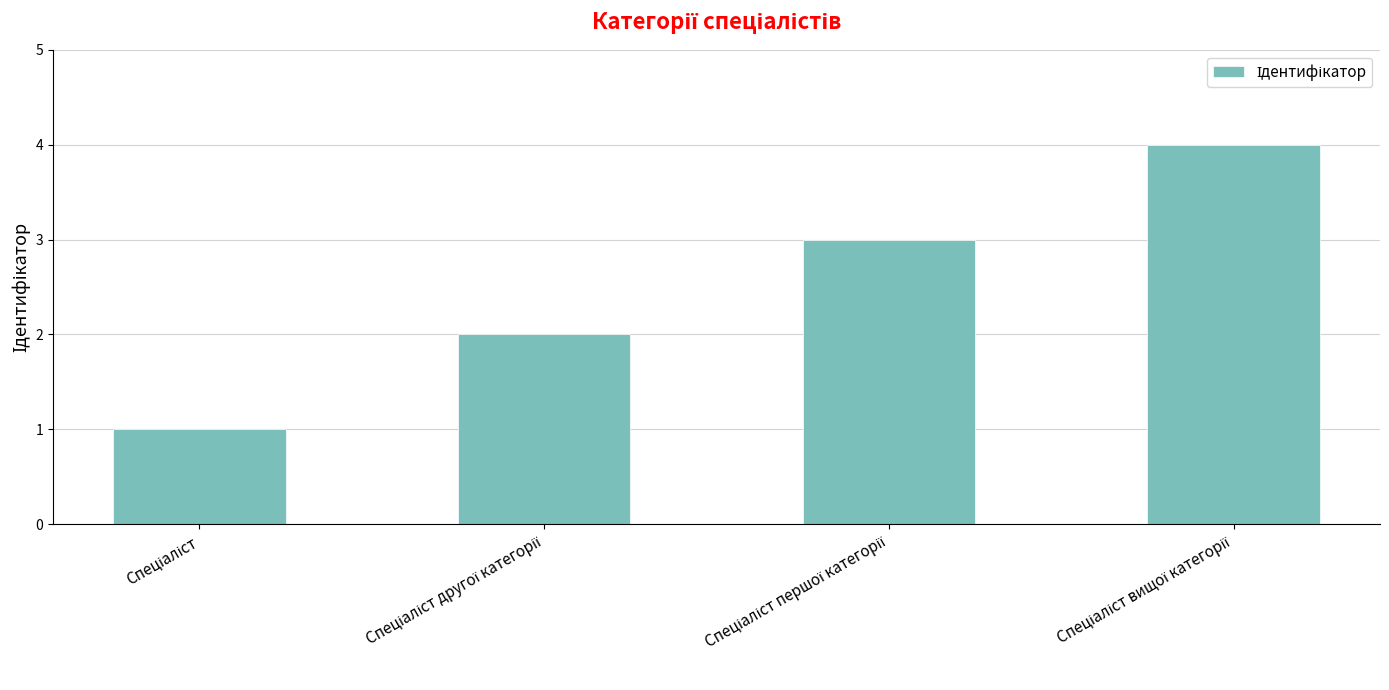

What is the greatest value displayed?

4